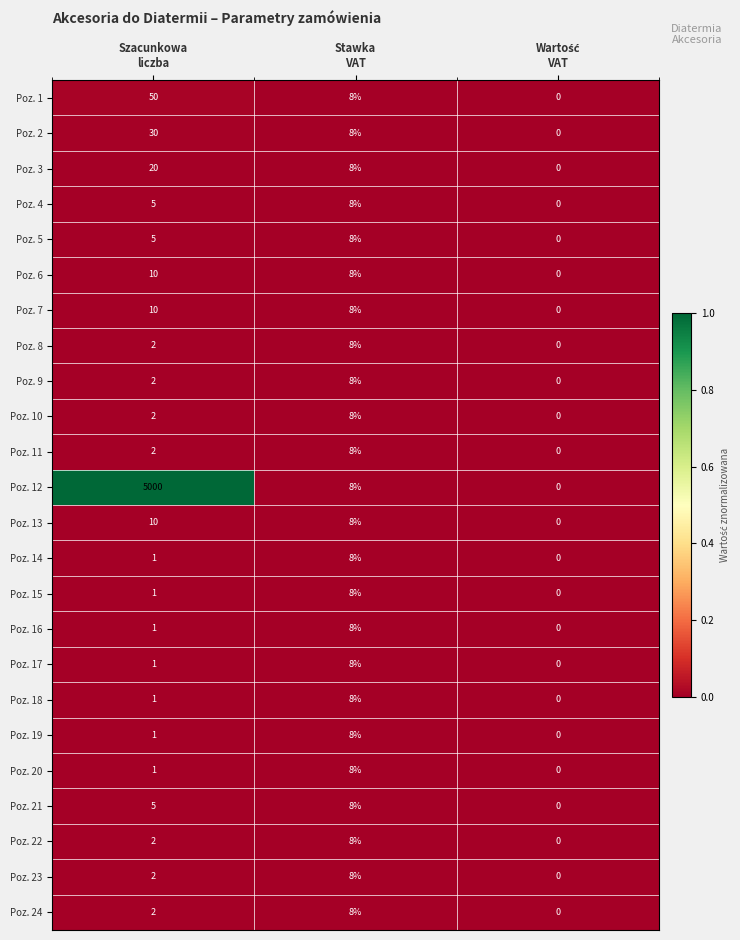

Which series has the largest total across all categories?

Poz. 12